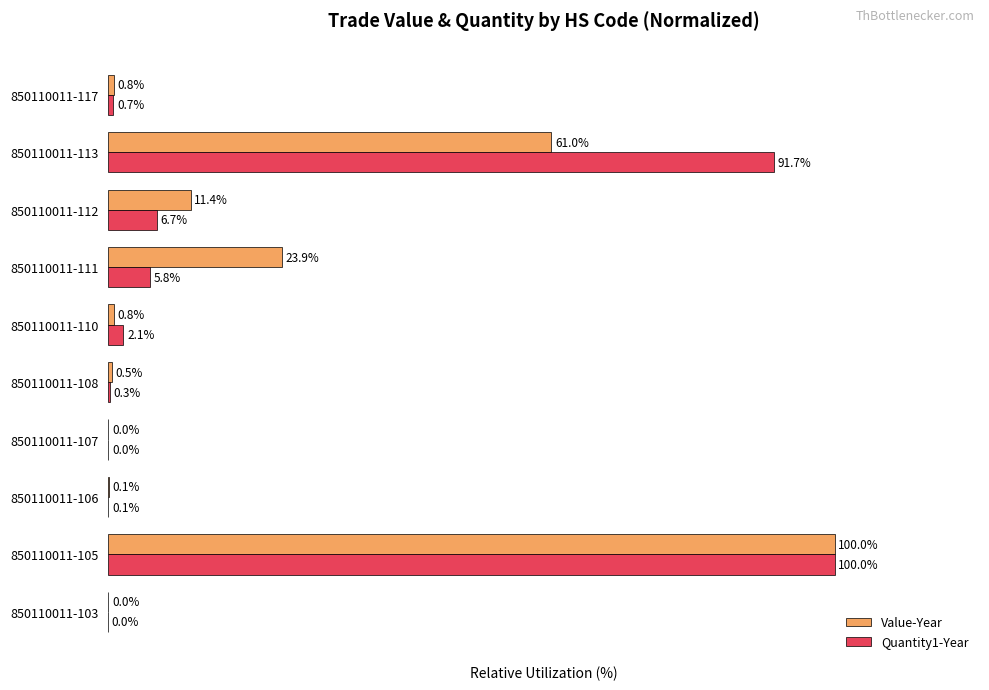

Is the value of Value-Year at 850110011-111 greater than the value of Quantity1-Year at 850110011-103?

Yes